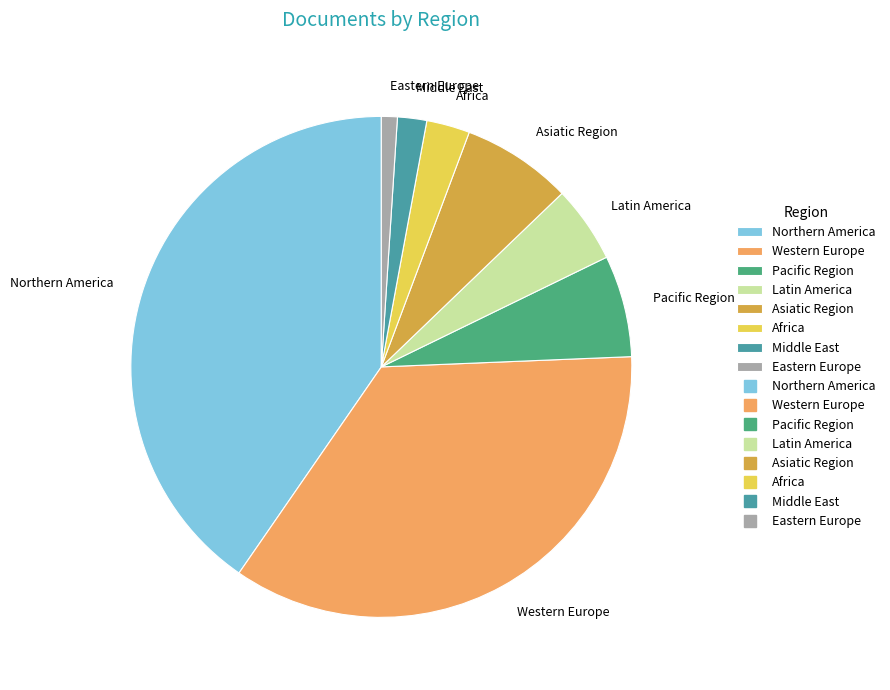

How many segments does this pie chart have?

8